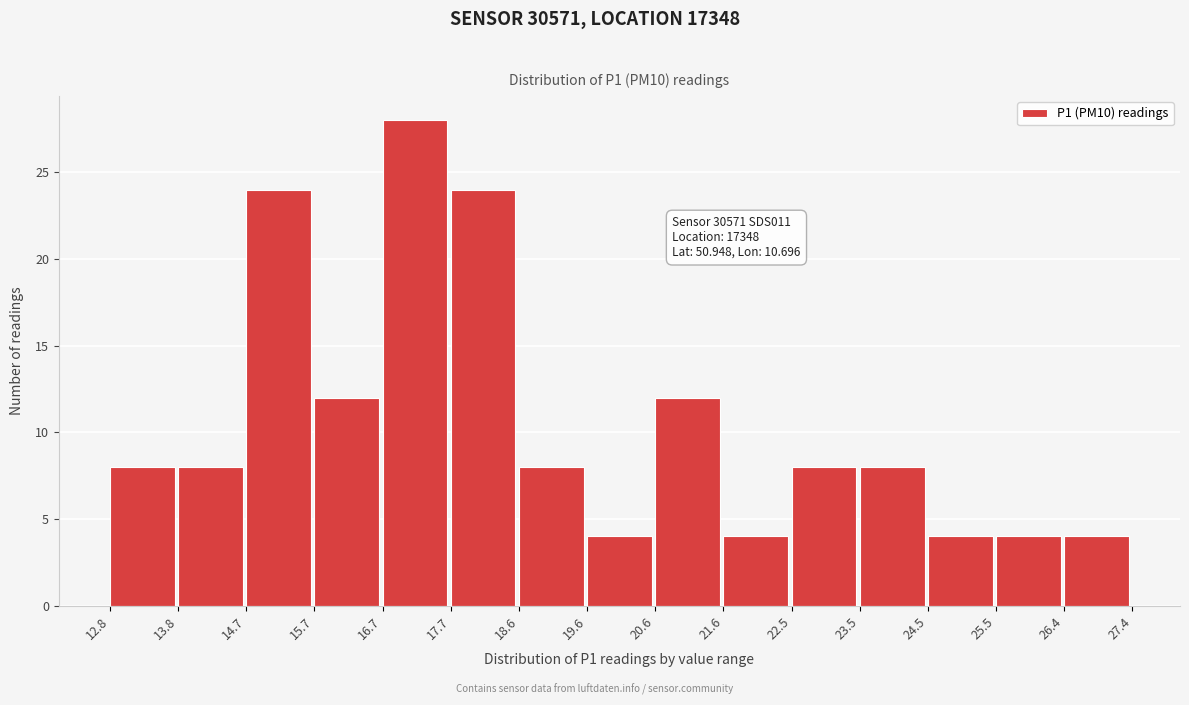

Over which range of the x-axis is the bar tallest?

16.7 to 17.7